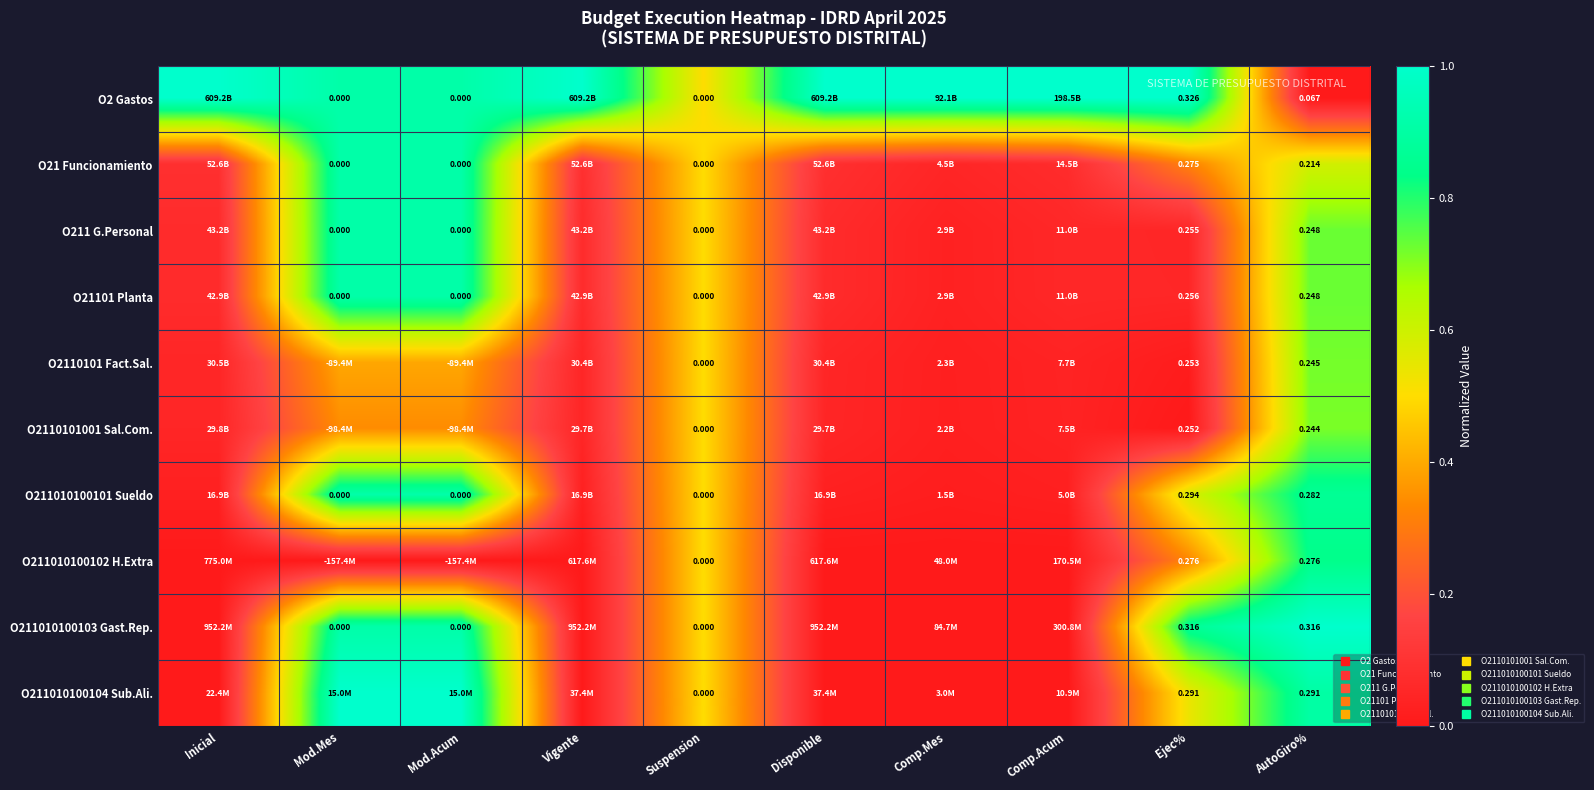

Is it true that O211010100102 H.Extra equals 0.0 at Mod.Mes?

True